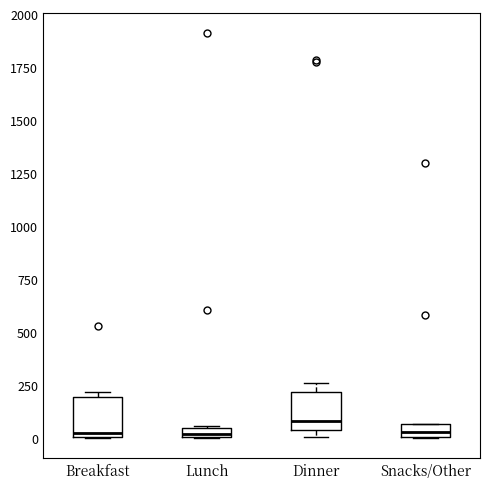

Where is the lower edge of the box for Breakfast on the y-axis? The values are not printed on the chart, so give them approximately, as read against the axis.

0